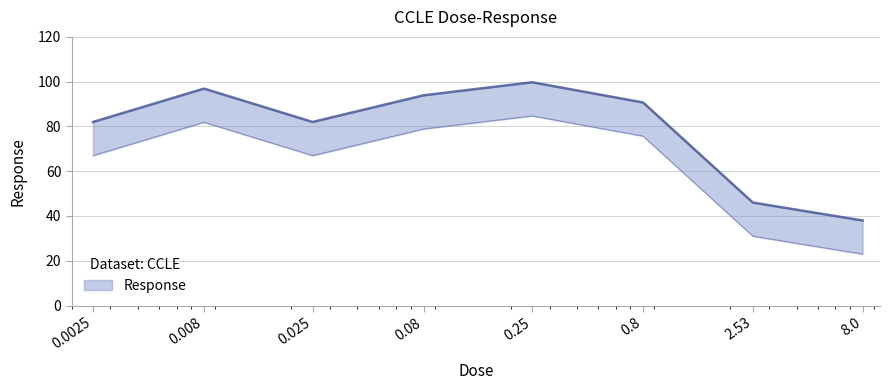

How many interior local peaks (higher than both neighbors) does the data have?

2